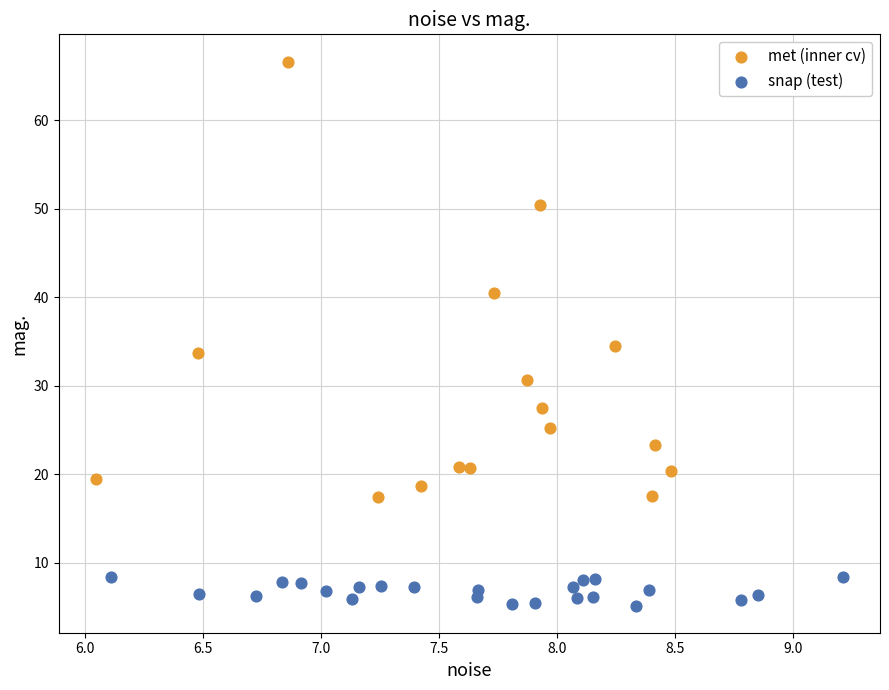

Which series contains the highest Y value?

met (inner cv)